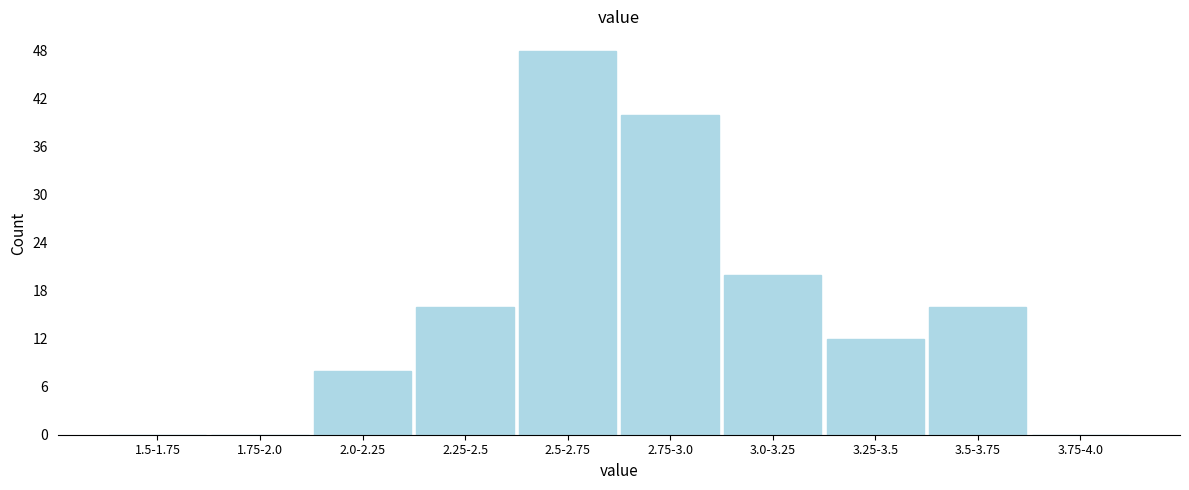

Reading right to left, list all the values displayed in this chart.

3.75-4.0=0	3.5-3.75=16	3.25-3.5=12	3.0-3.25=20	2.75-3.0=40	2.5-2.75=48	2.25-2.5=16	2.0-2.25=8	1.75-2.0=0	1.5-1.75=0